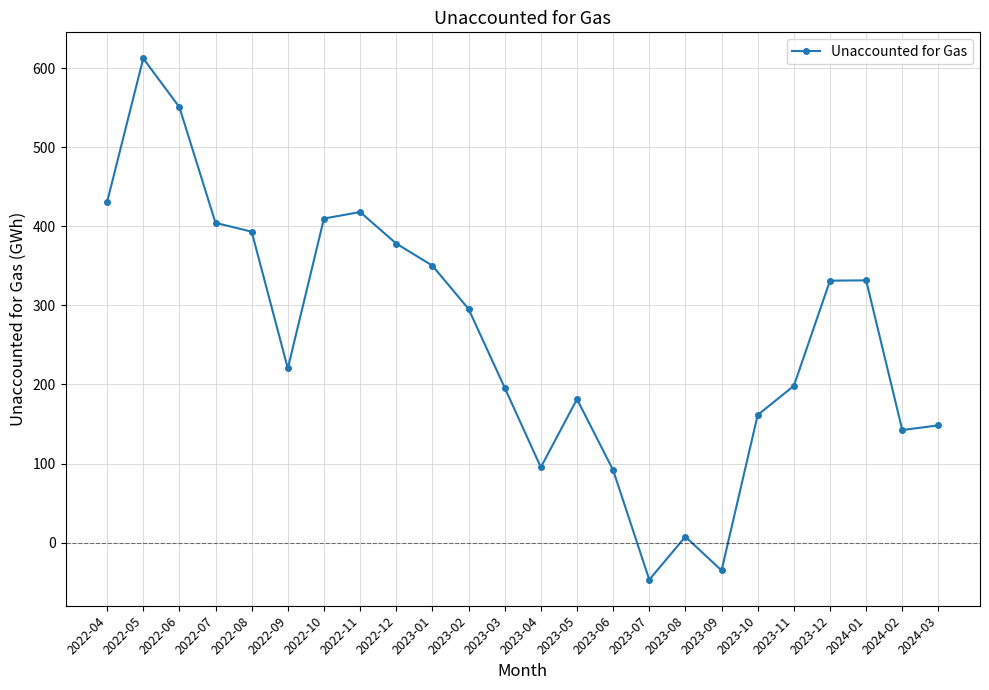

What is the label of the 9th point from the right?

2023-07